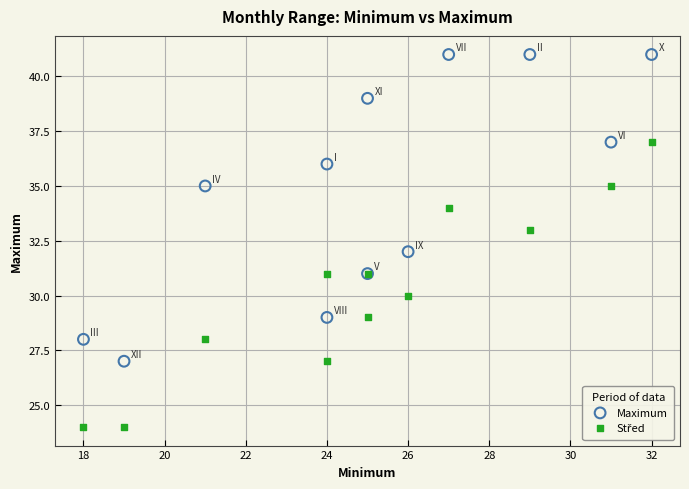

Which series reaches the maximum Y coordinate?

Maximum